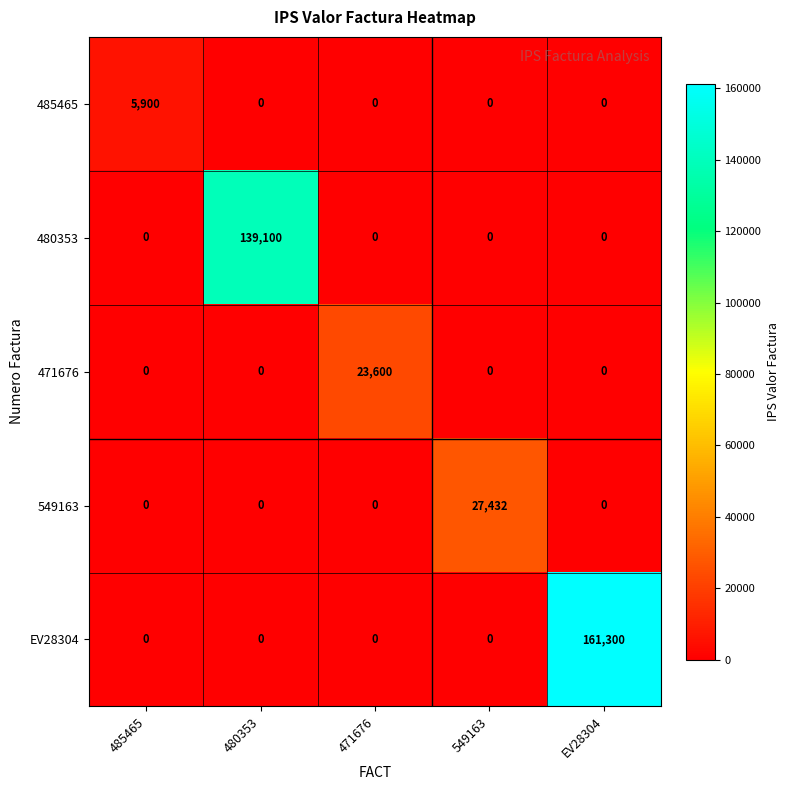

Is it true that 549163 equals 11571 at 471676?

False